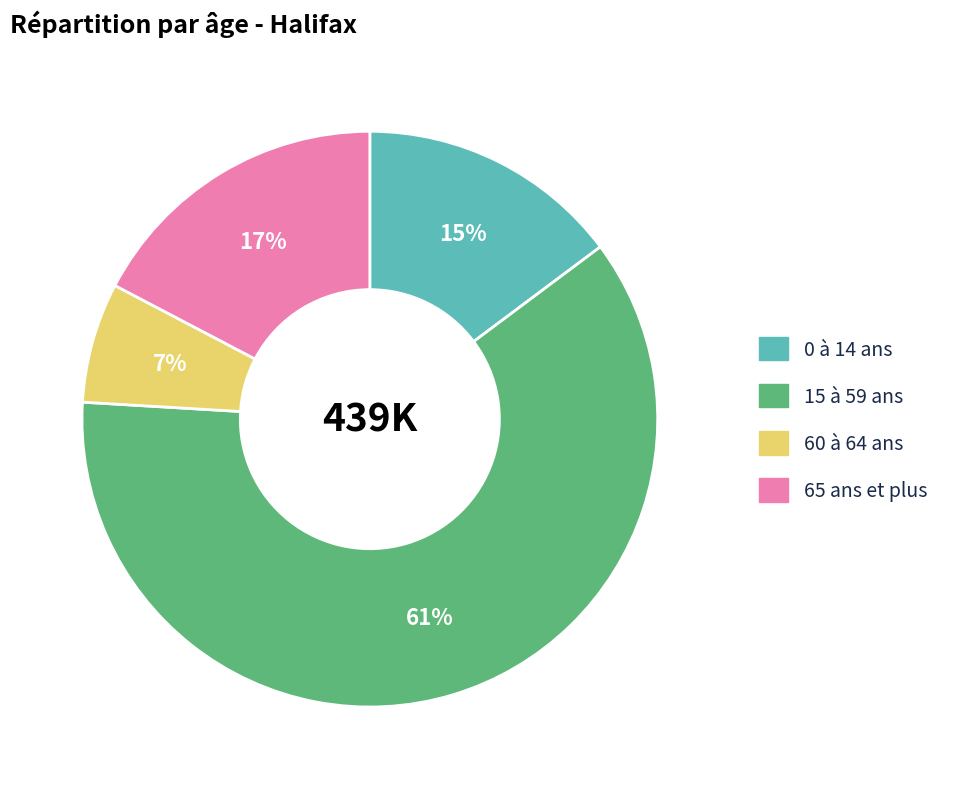

What is the majority slice?

15 à 59 ans